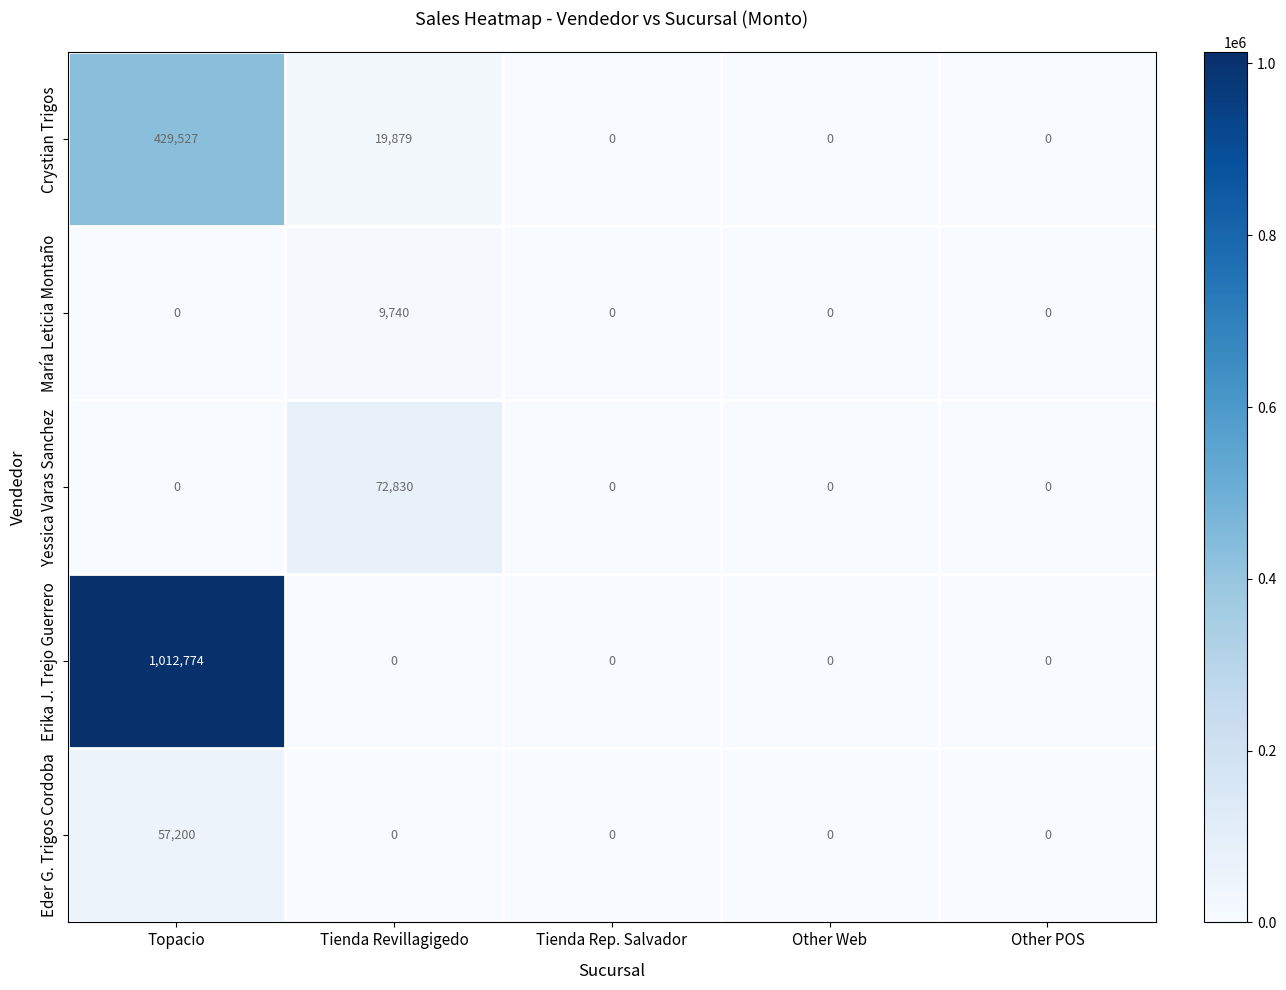

The Erika J. Trejo Guerrero series shows 1770669 at Topacio. True or false?

False